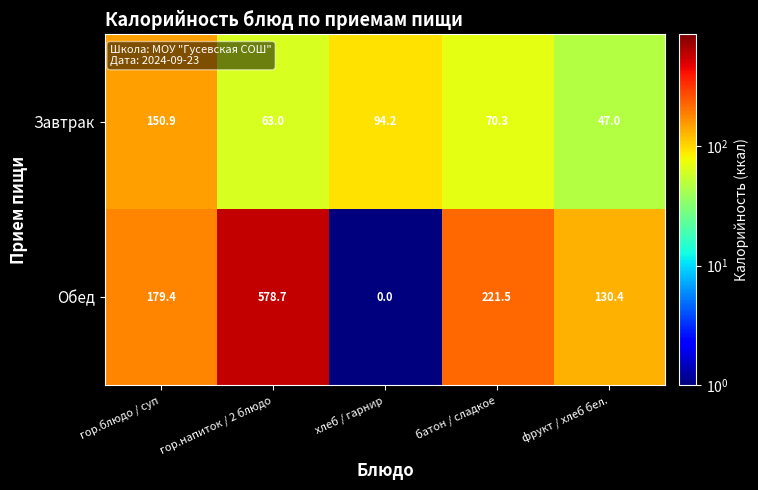

List the series in order of their overall mean, highest first.

Обед, Завтрак